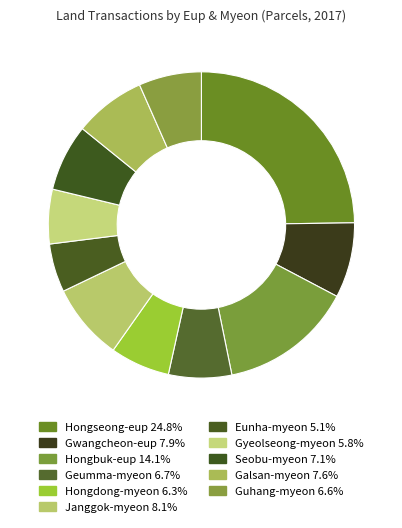

Which has a higher value, Seobu-myeon or Janggok-myeon?

Janggok-myeon